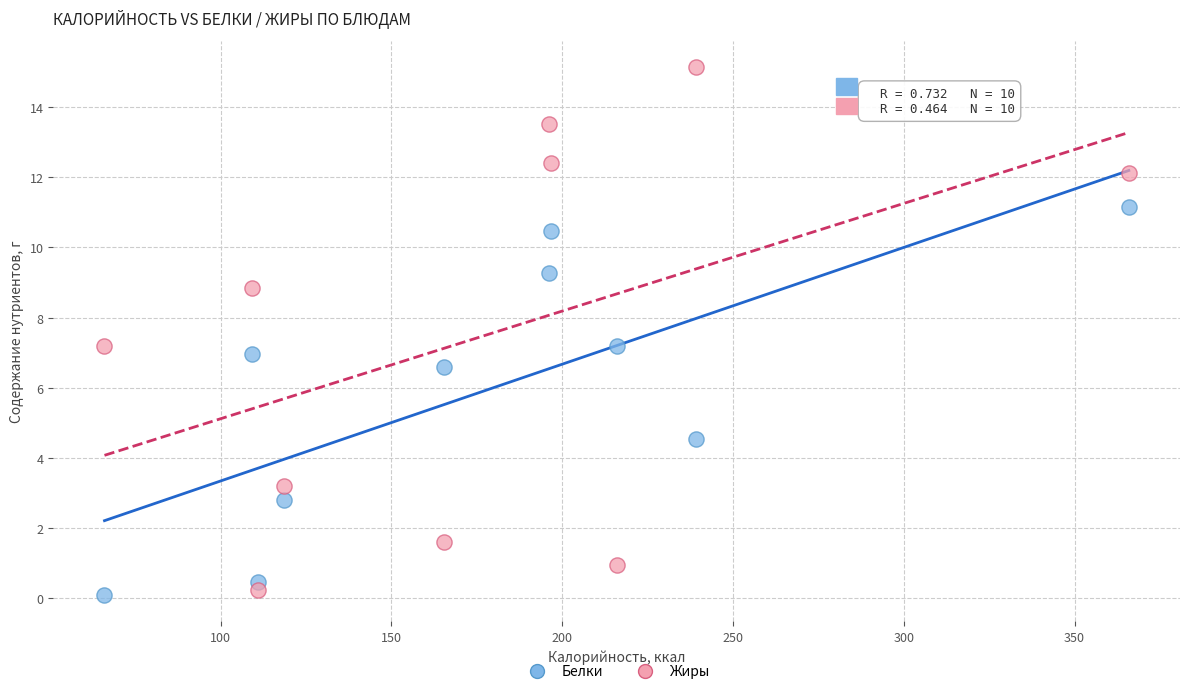

In the Белки series, what Y value is closest to 5?

4.5